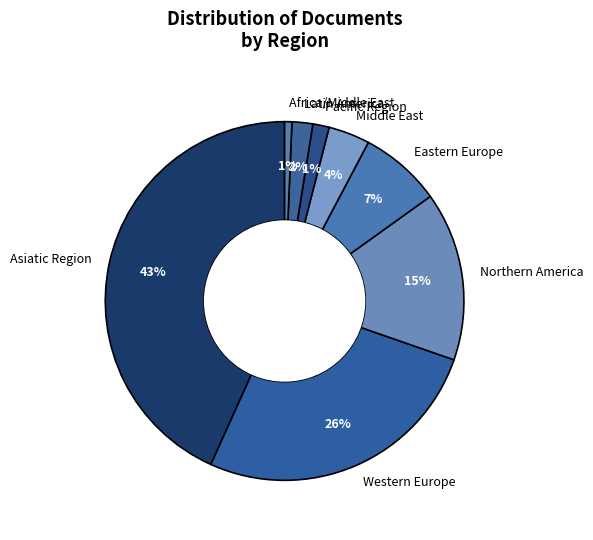

To the nearest percent, what is the combined percentage of Northern America and Middle East?

19%